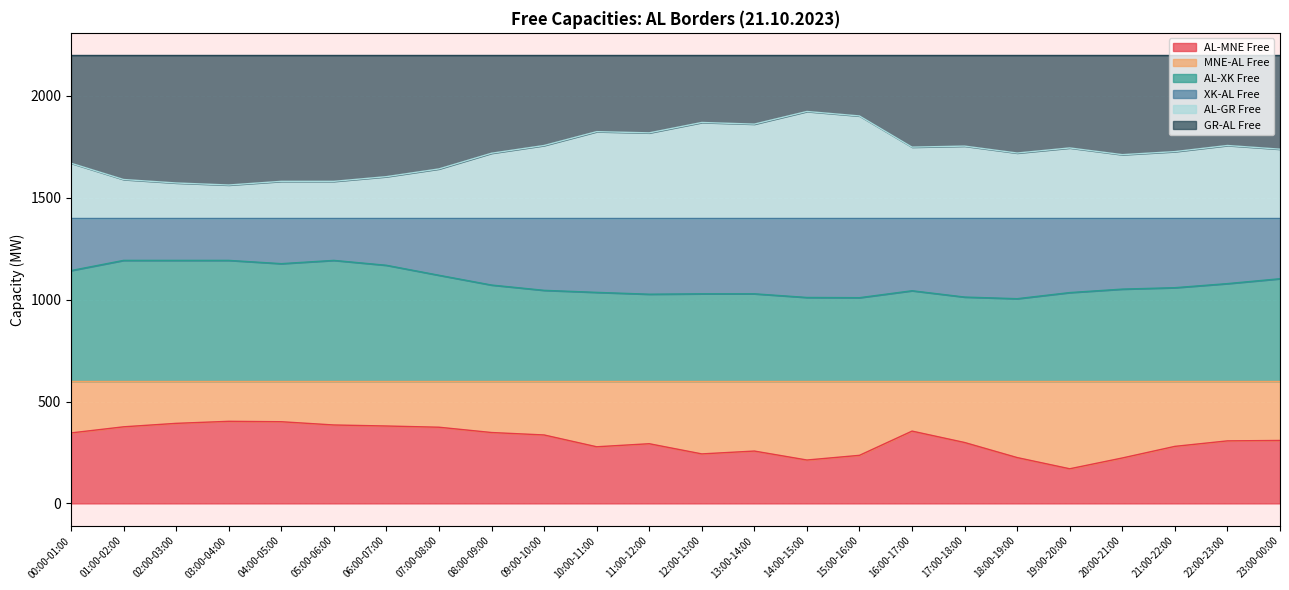

The value of AL-MNE Free at 19:00-20:00 is 170. True or false?

True